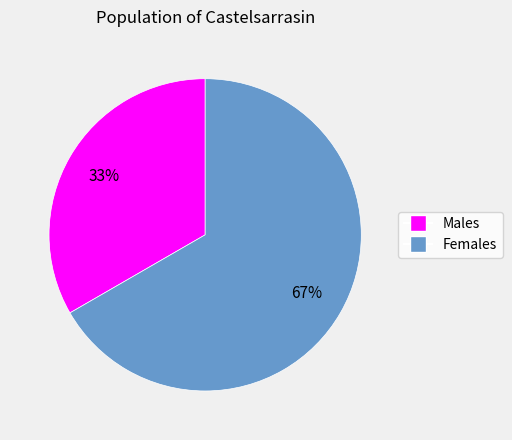

To the nearest percent, what is the average slice percentage?

50%